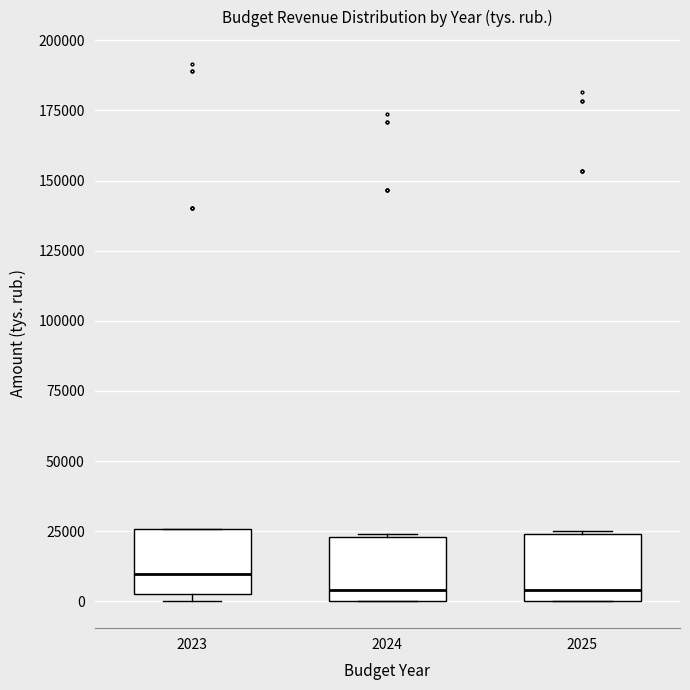

Where is the lower edge of the box at x = 2023 on the y-axis? The values are not printed on the chart, so give them approximately, as read against the axis.

5000